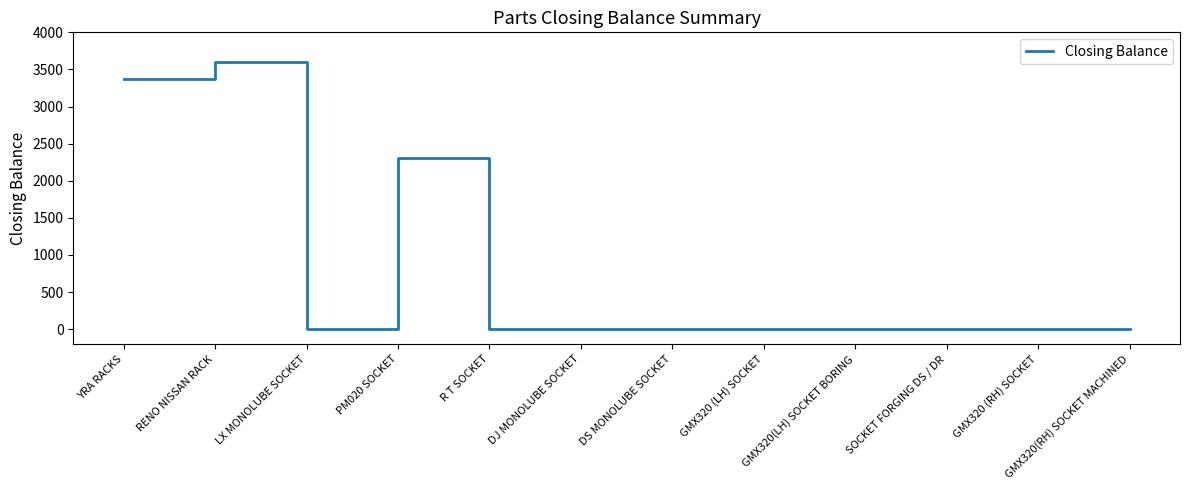

What is the greatest value displayed?

3594